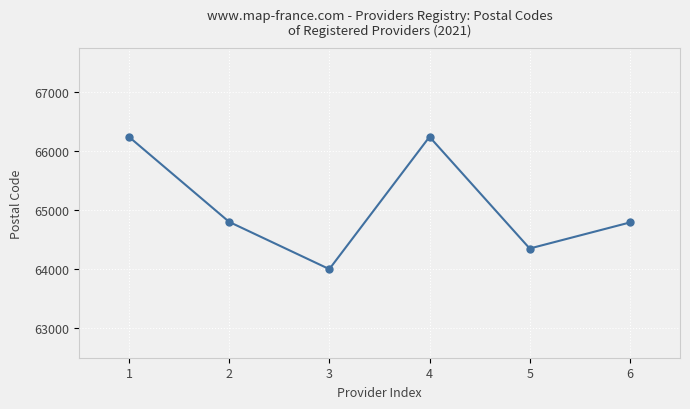

What is the value of the 5th point from the left?

64349